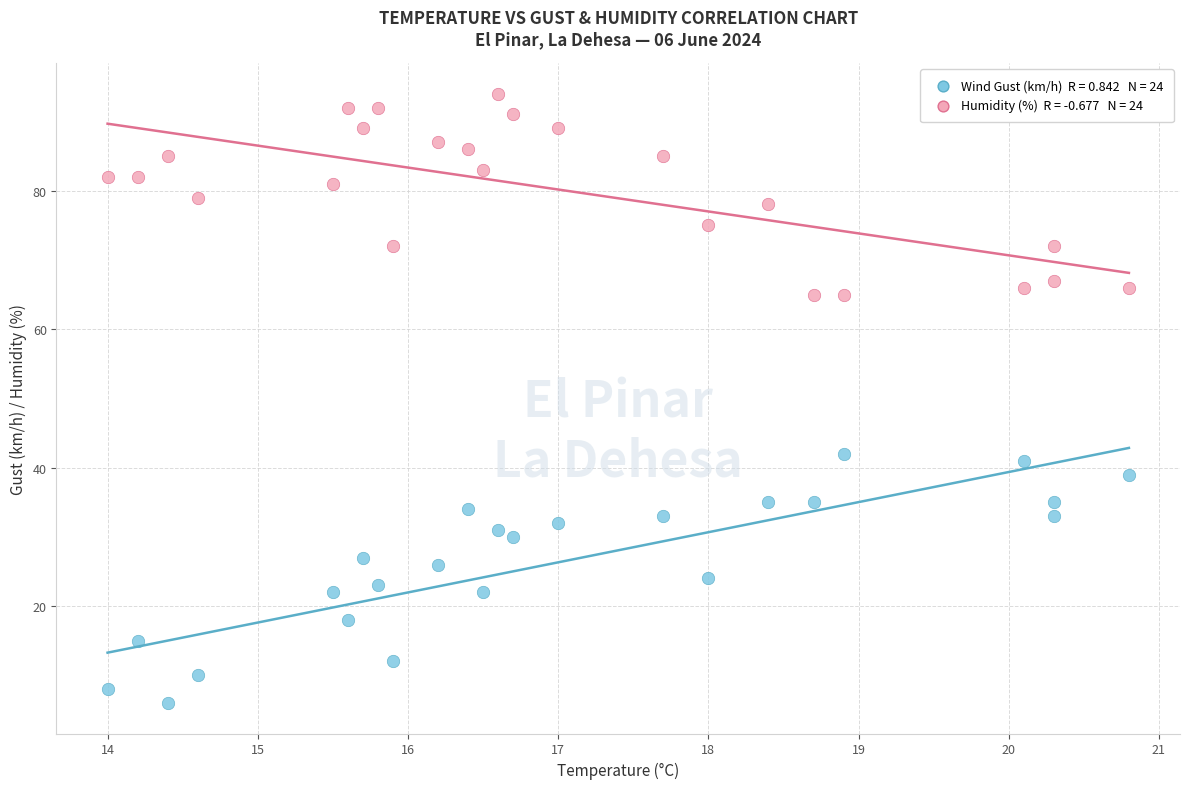

Across all data points, what is the range of Y values (max minus min)?

88